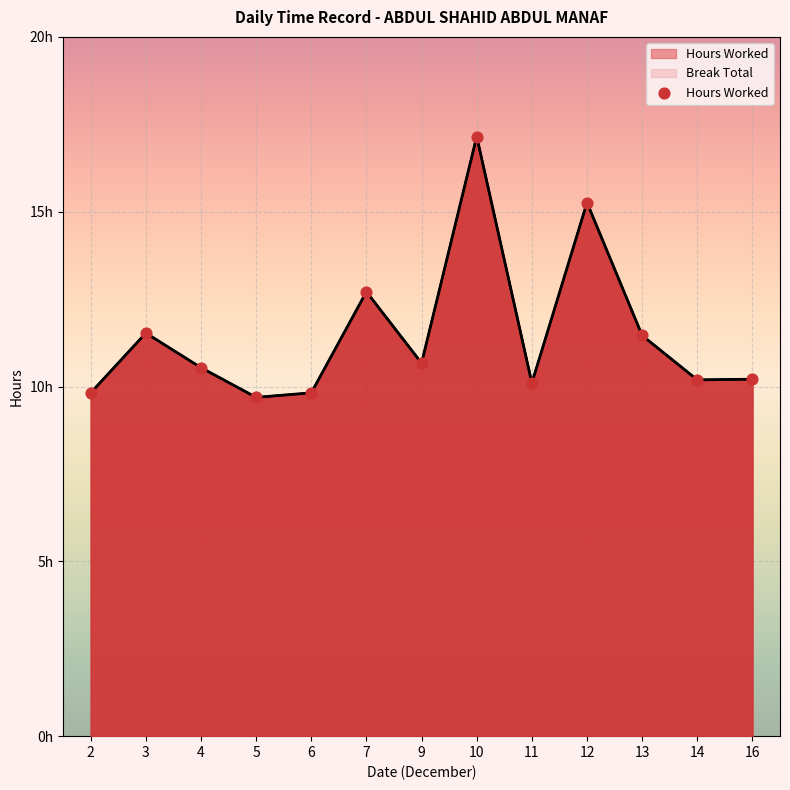

Approximately how many times larger is the value at 13 compared to 11?

1.1